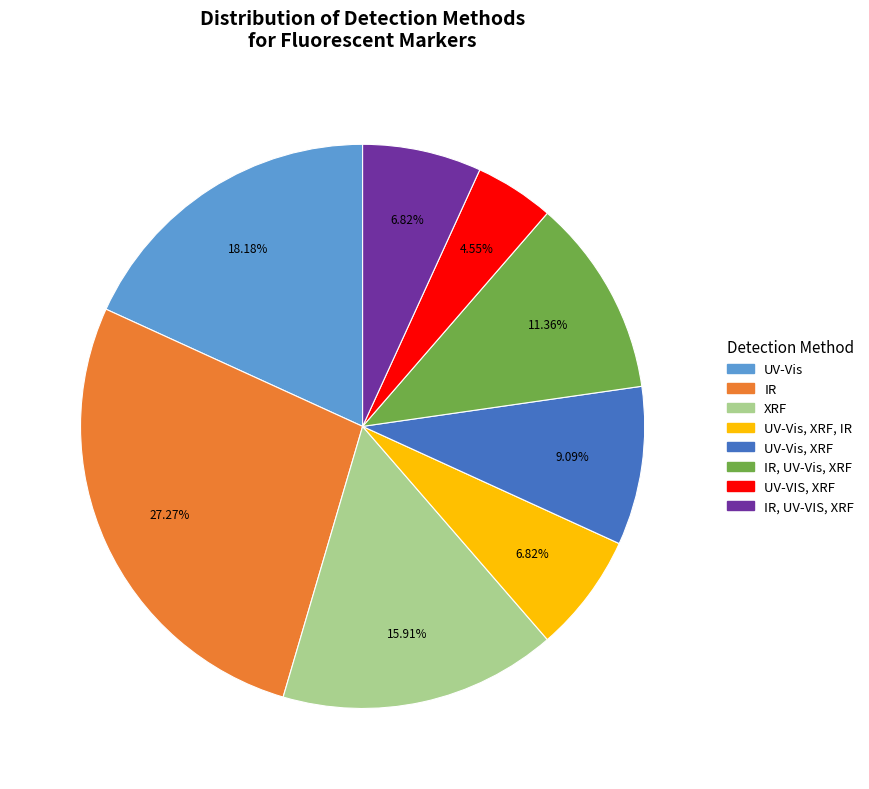

Does any single category account for the majority?

No